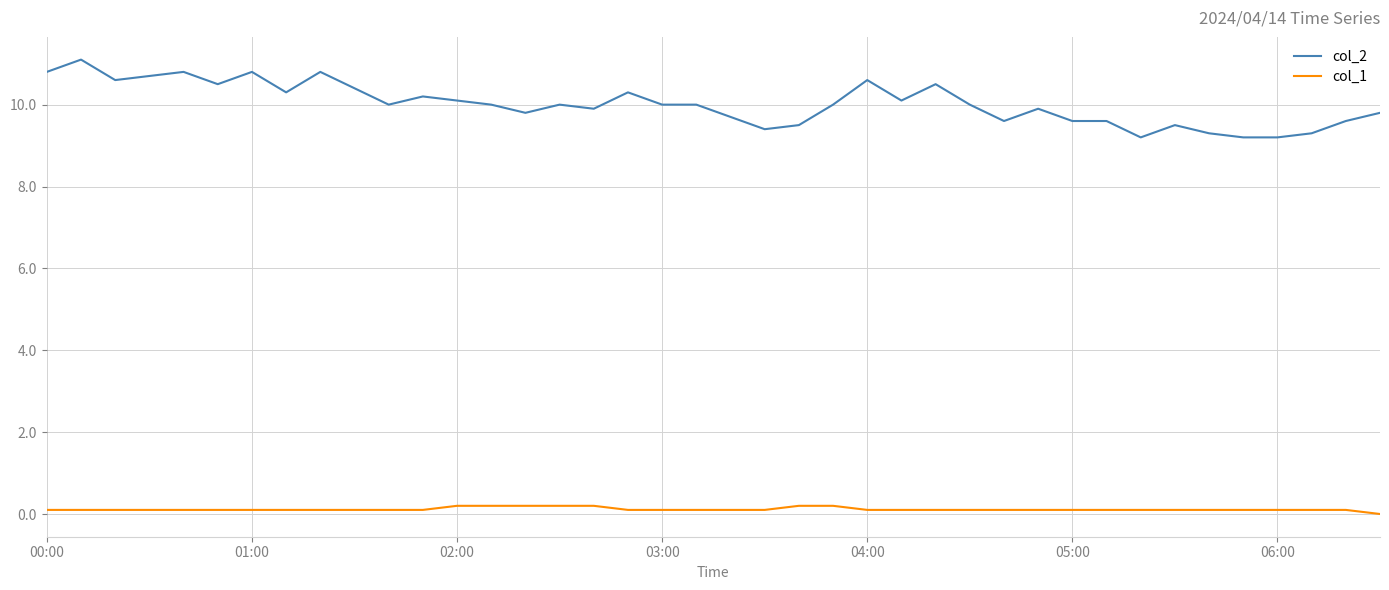

Which series has the largest total across all categories?

col_2